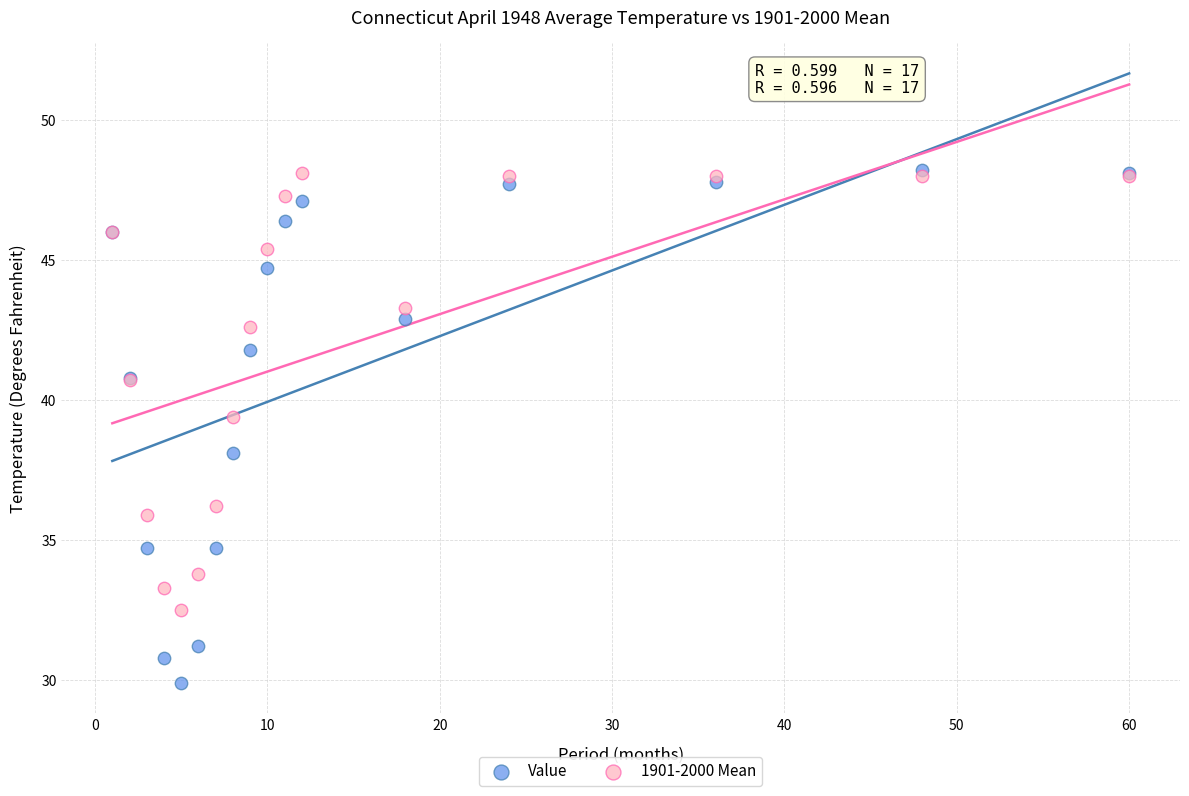

Across all series, what Y value is closest to 39?

39.4